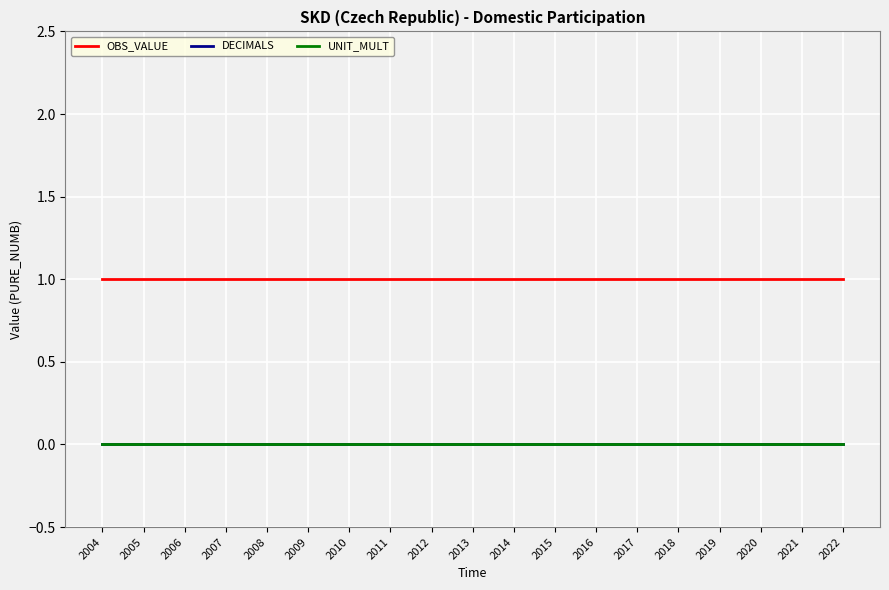

What is the total value across all series at 2014?

1